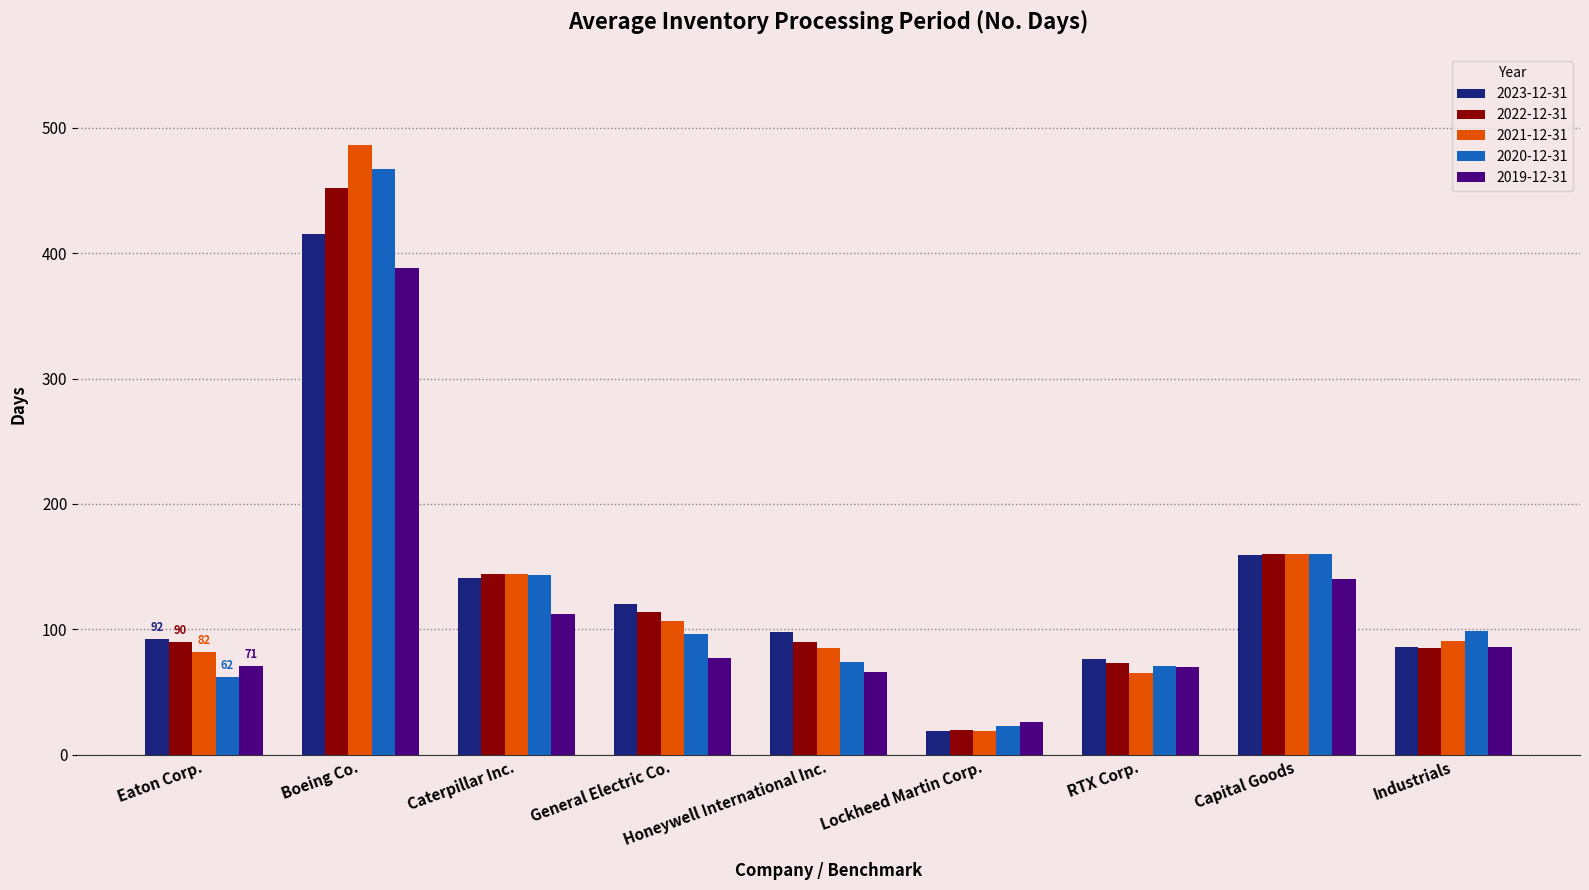

Rank the series by their maximum value, from lowest to highest.

2019-12-31, 2023-12-31, 2022-12-31, 2020-12-31, 2021-12-31